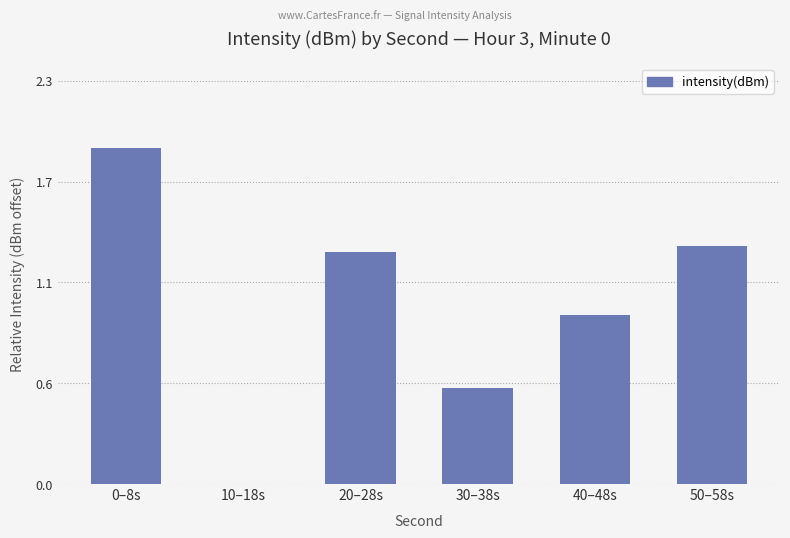

What is the difference between the maximum and second lowest values?

1.3